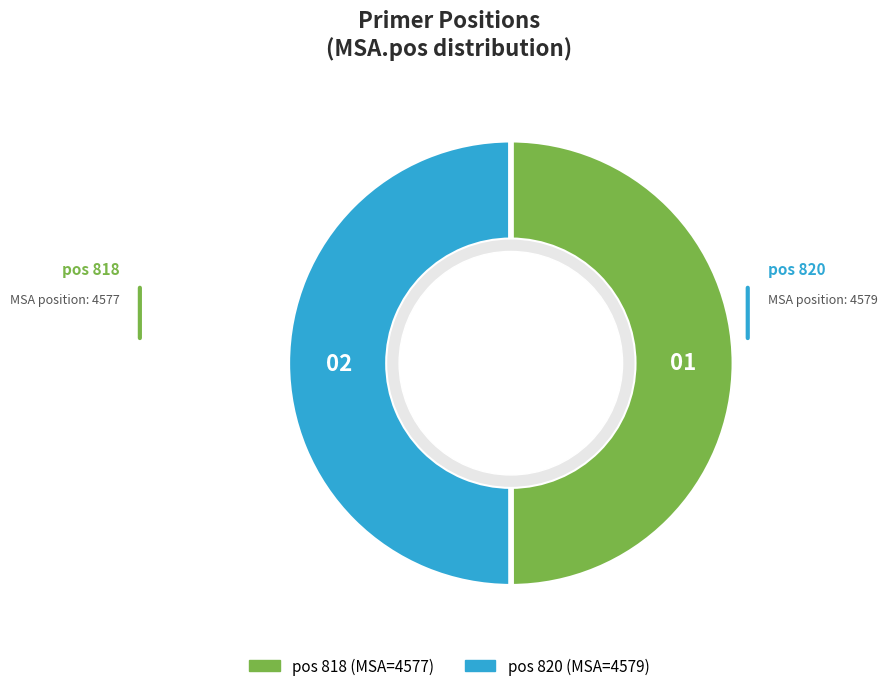

How many segments does this pie chart have?

2